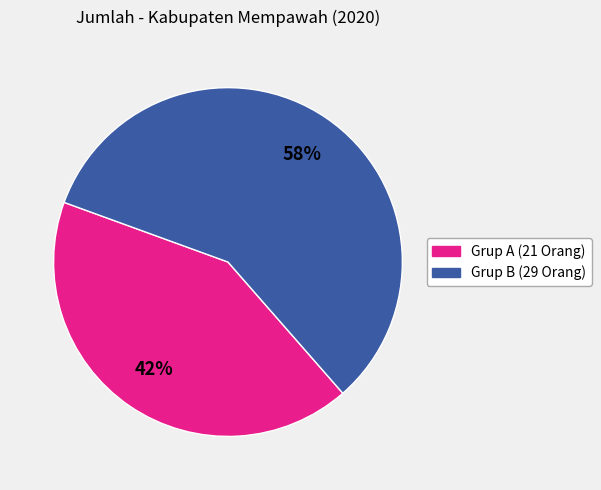

To the nearest percent, what is the difference between the largest and smallest slice percentages?

16%